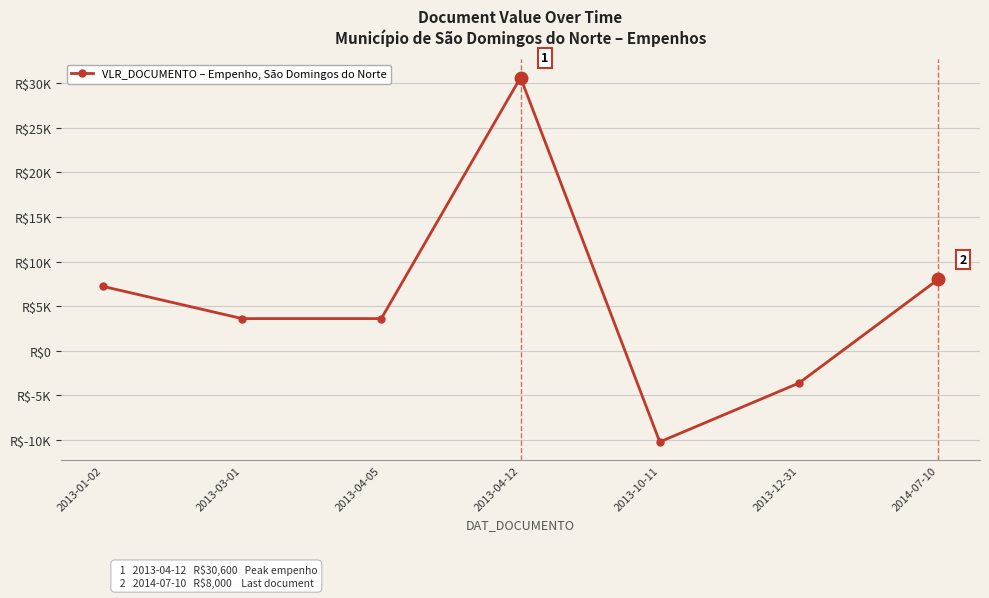

Is this an area chart (filled region under the line)?

No